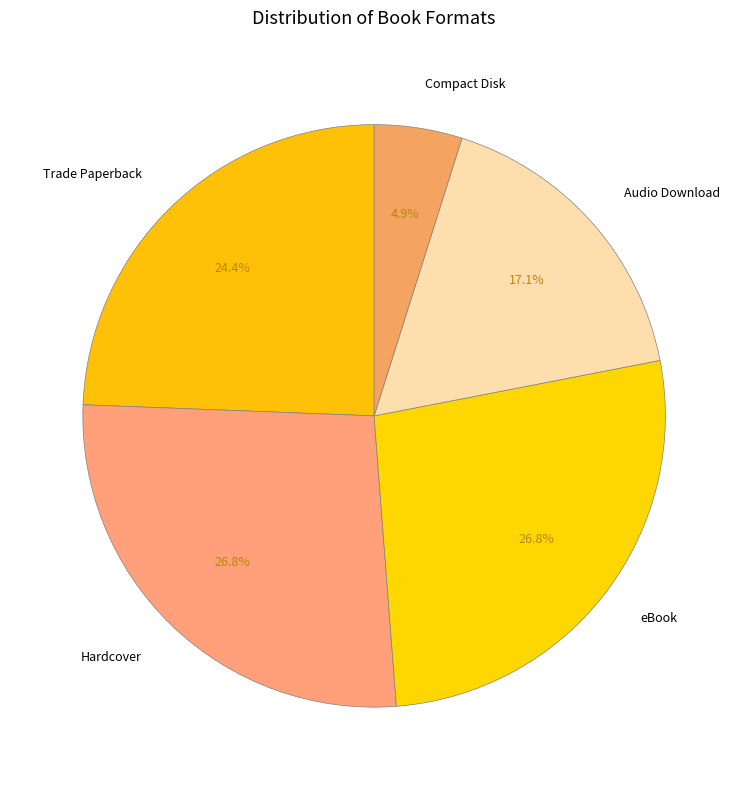

Which has a higher value, Audio Download or eBook?

eBook